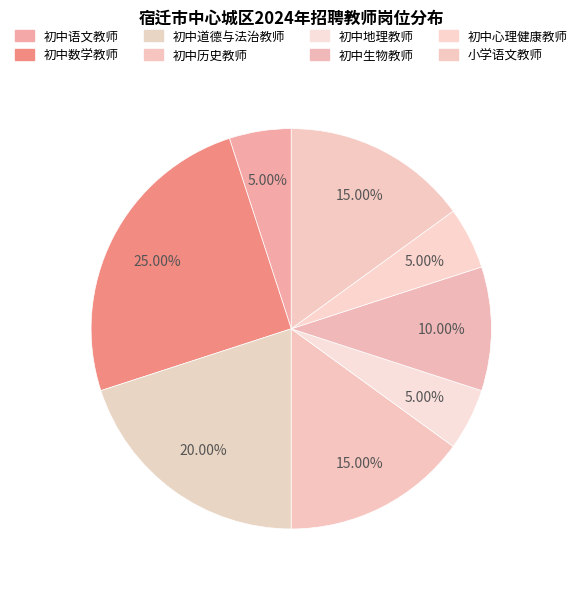

To the nearest percent, what percentage of the pie is 初中地理教师?

5%